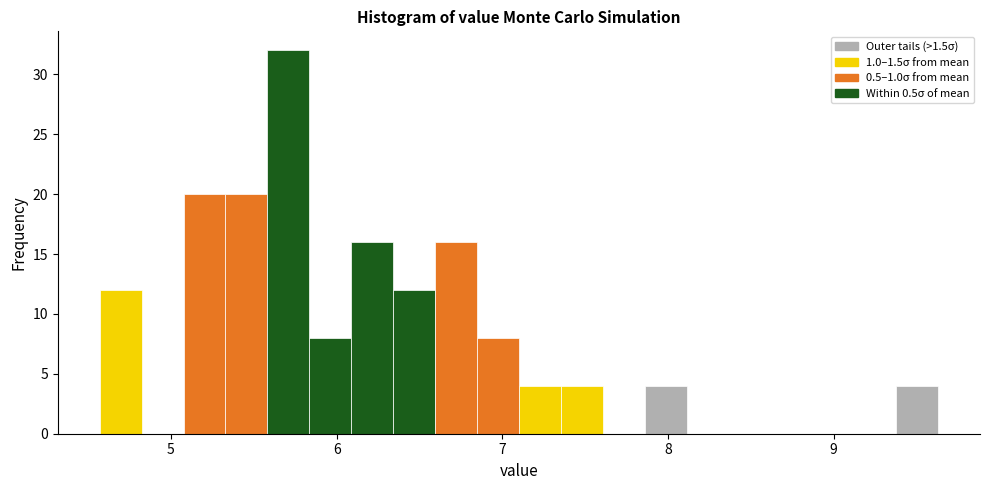

Around what value on the x-axis is the tallest bar? Give the approximate position of its centre, as read against the axis.

5.7